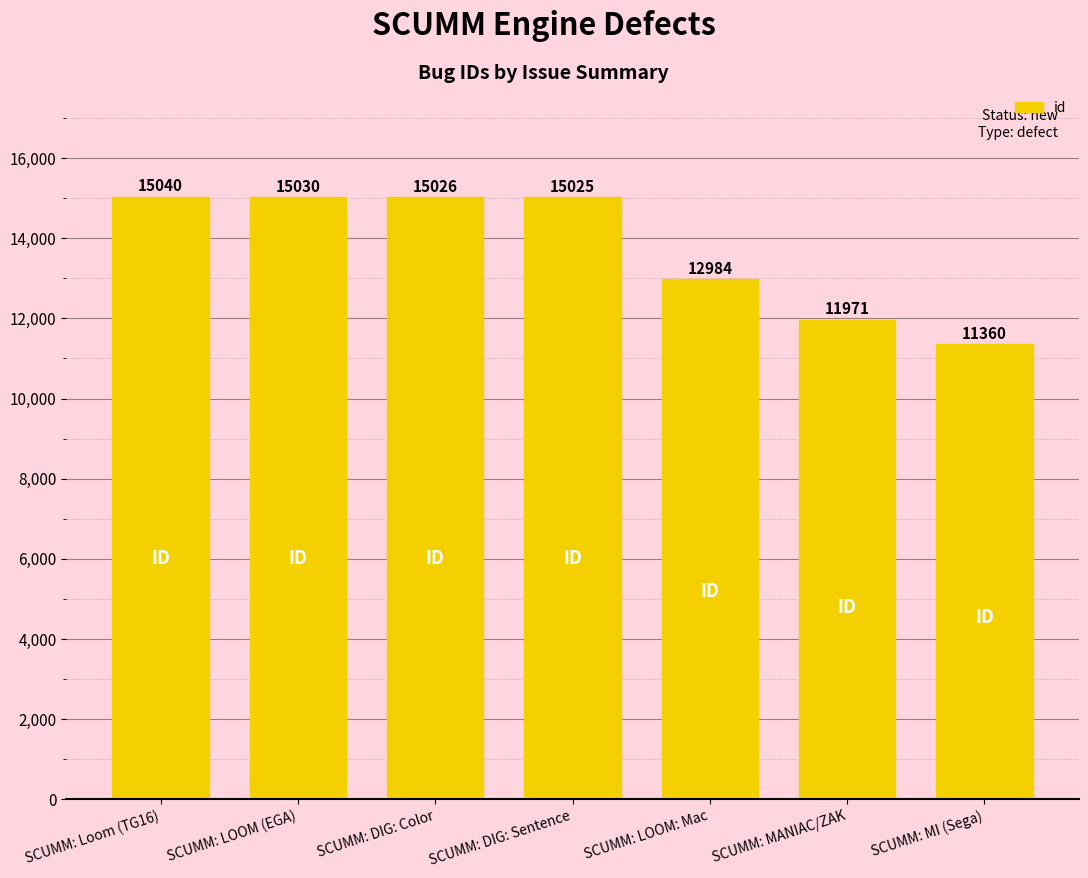

What position from the left is SCUMM: LOOM (EGA)?

2